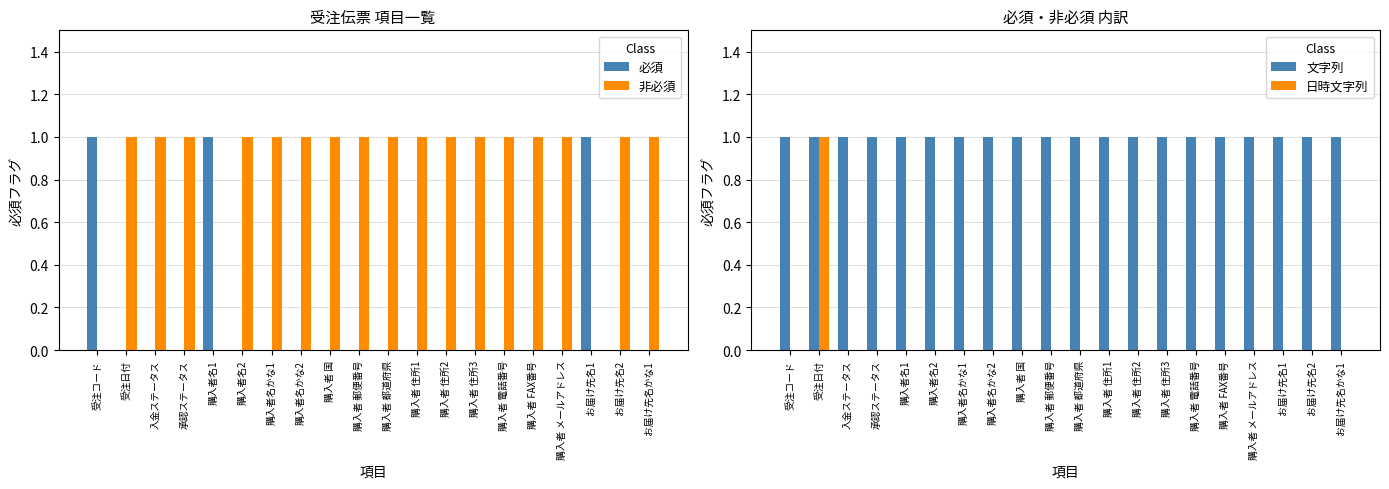

Read the 文字列 value at 購入者 住所2.

1